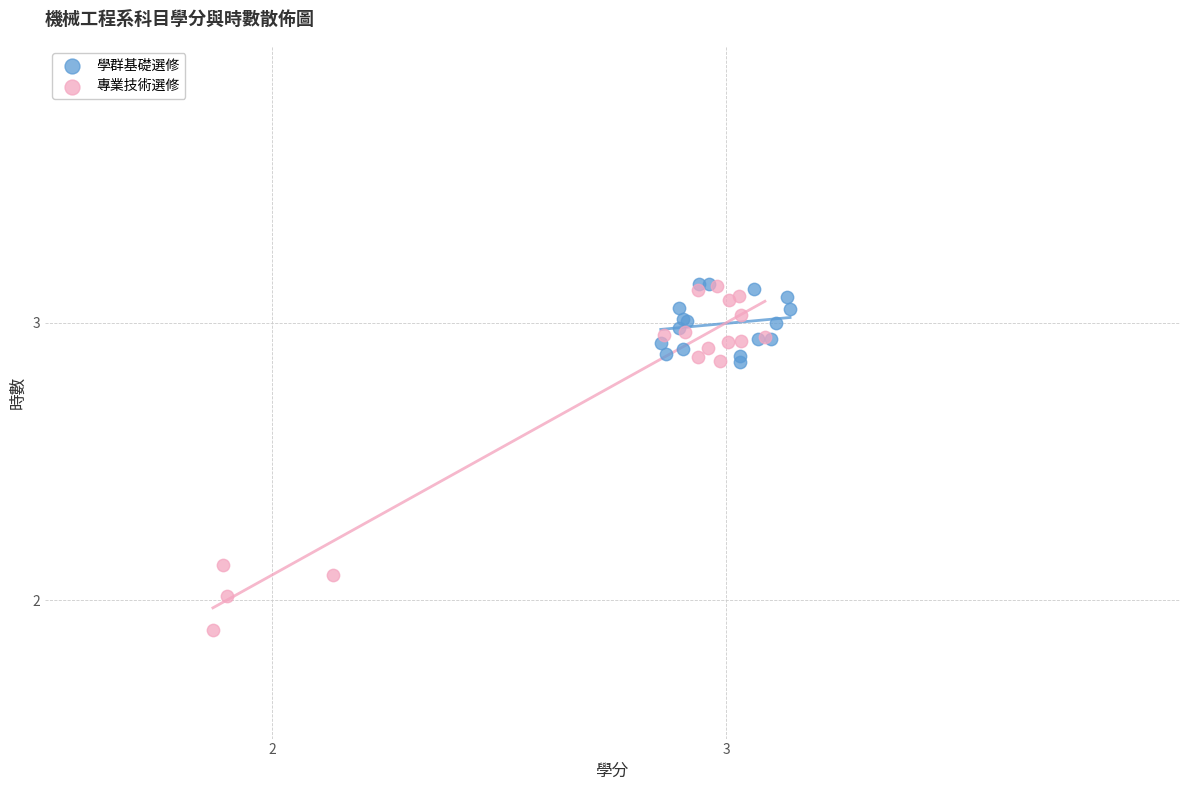

Which series contains the lowest Y value?

專業技術選修